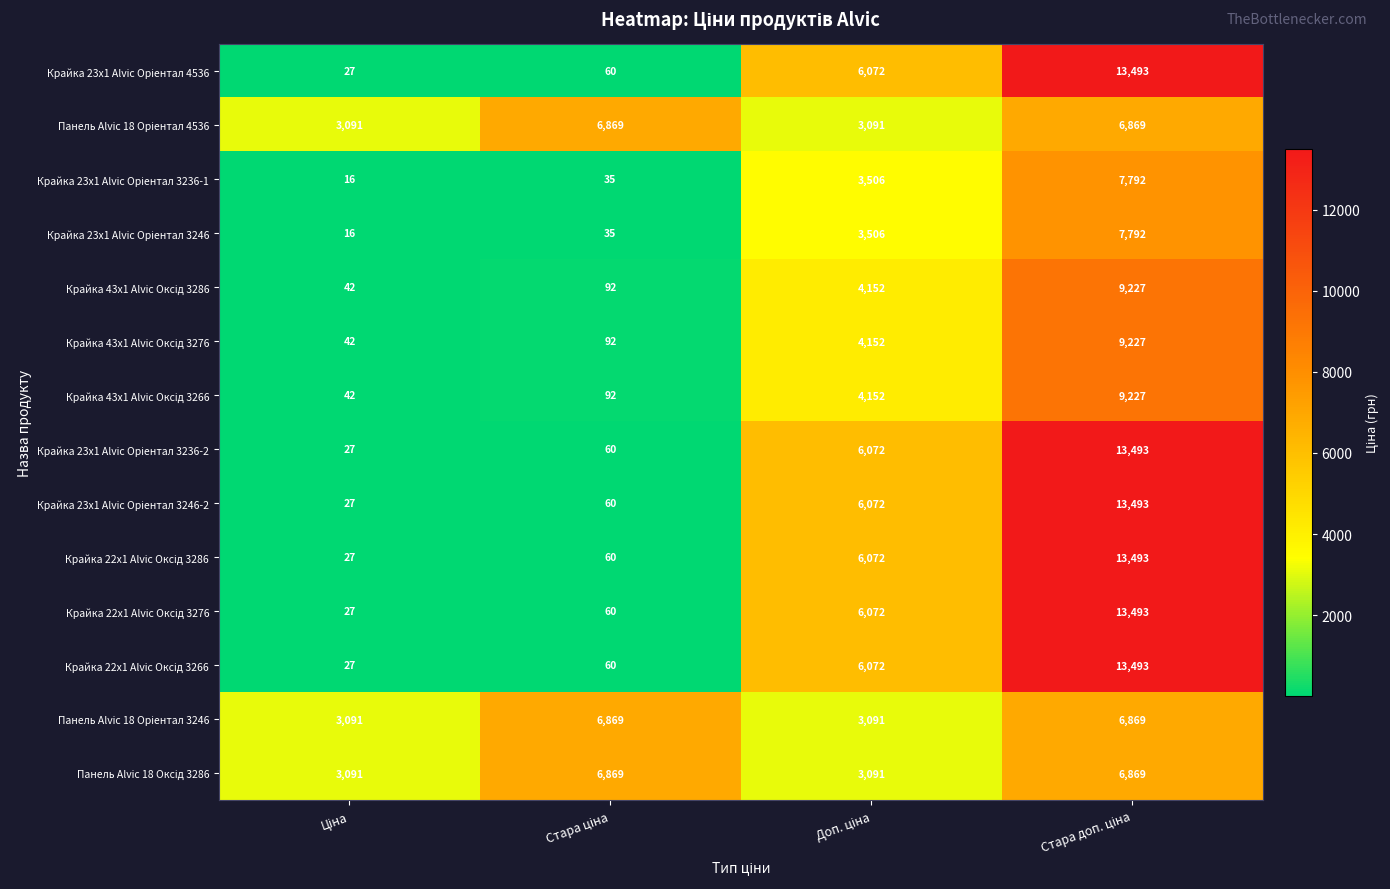

What is the smallest value displayed?

16